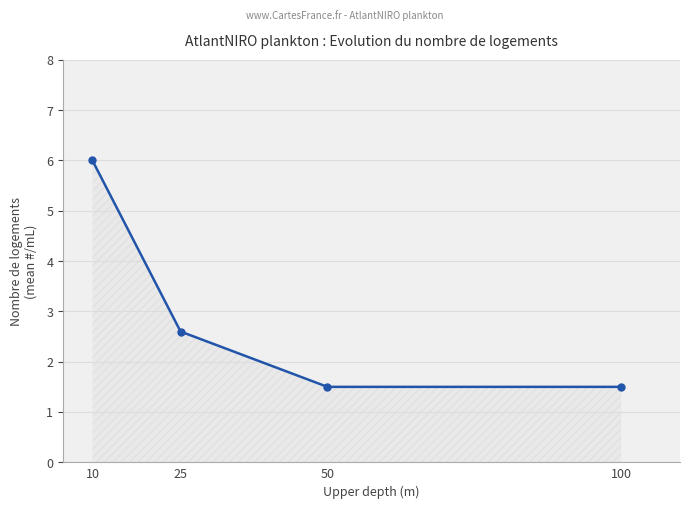

What is the value of the 1st point from the left?

6.0